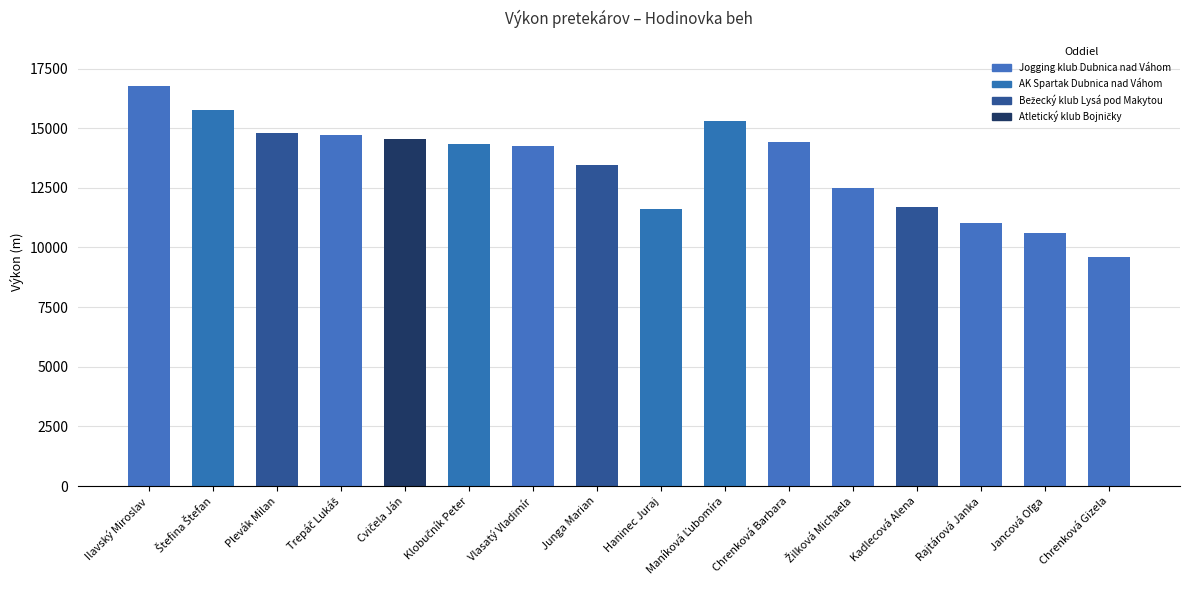

Which category has the lowest value across all series?

Chrenková Gizela